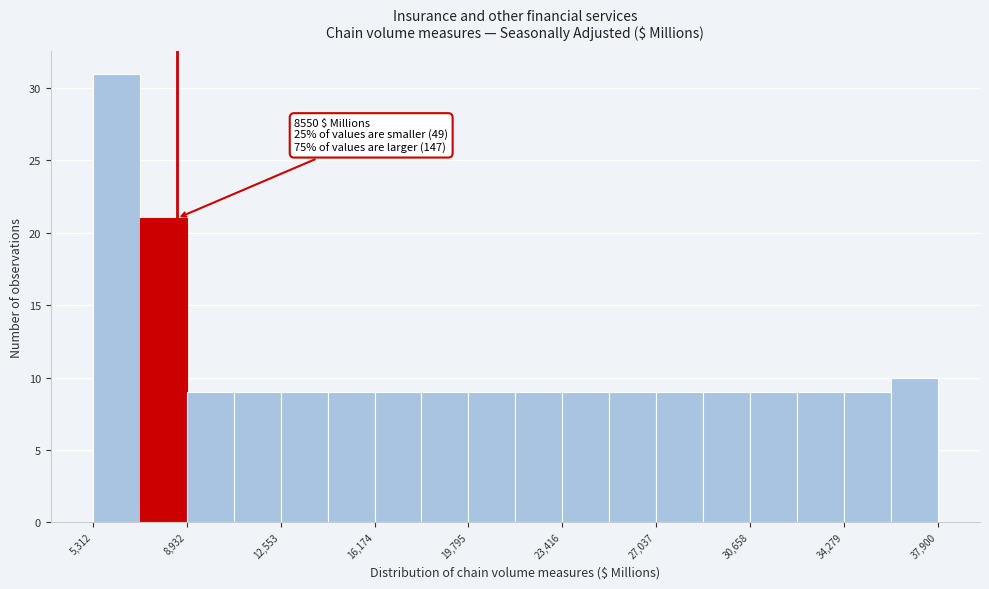

Read against the x-axis, roughly where is the centre of the tallest bar?

6000